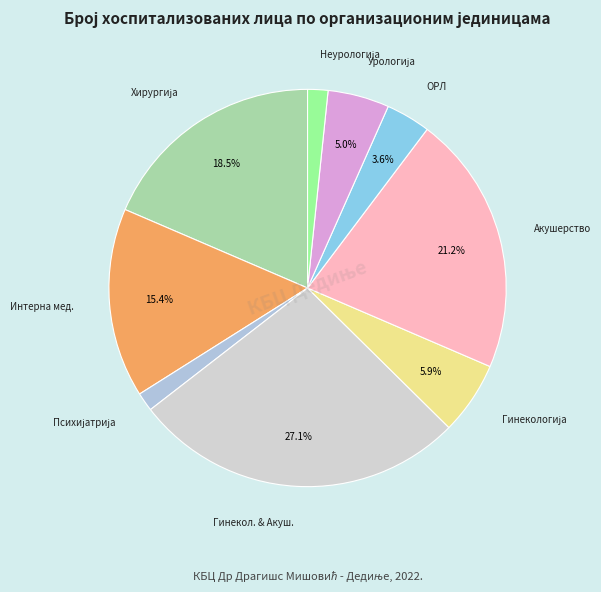

Is there a majority slice in this chart?

No